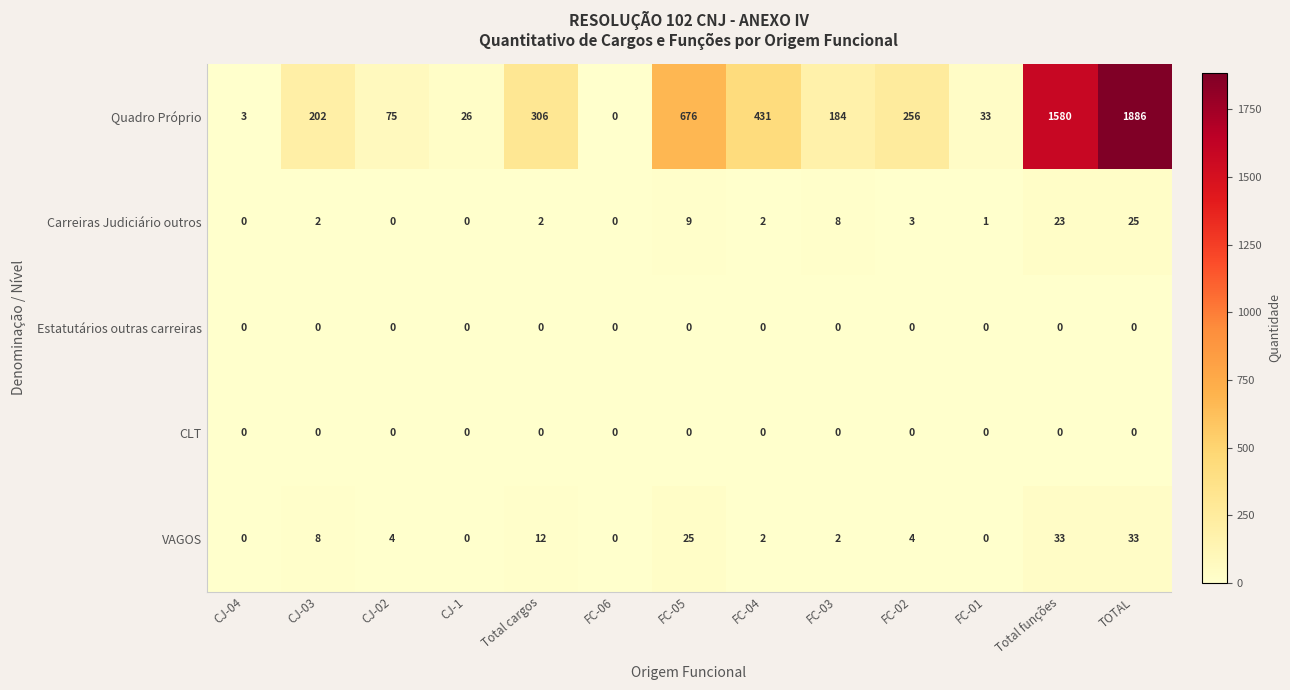

What is the total value across all series at CJ-1?

26